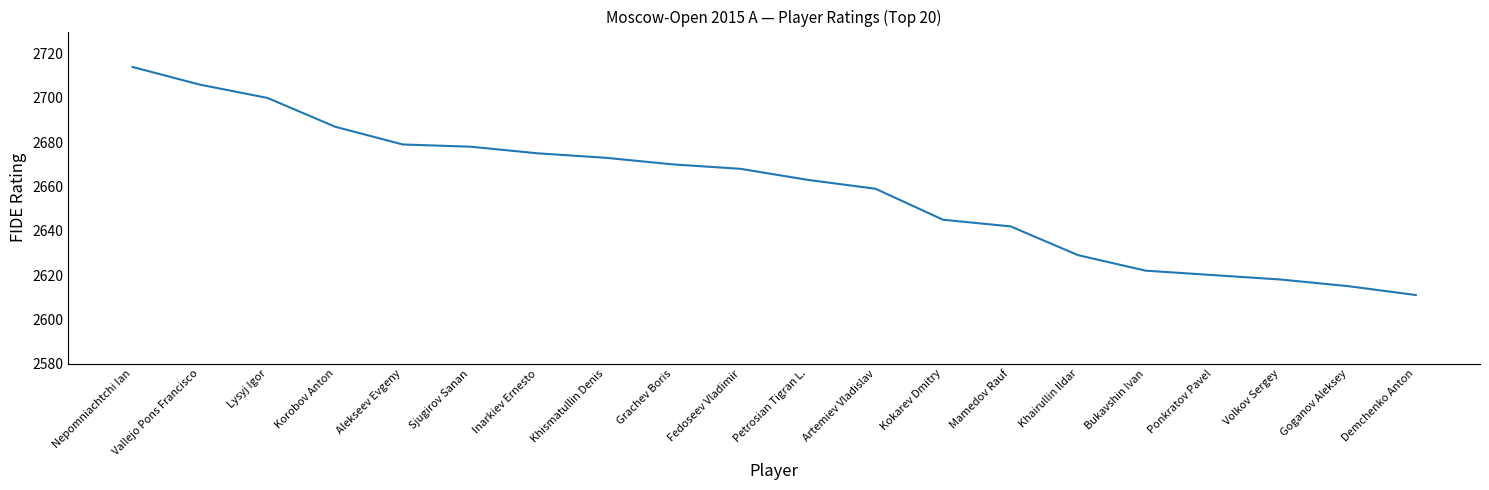

What is the minimum value shown in the chart?

2611